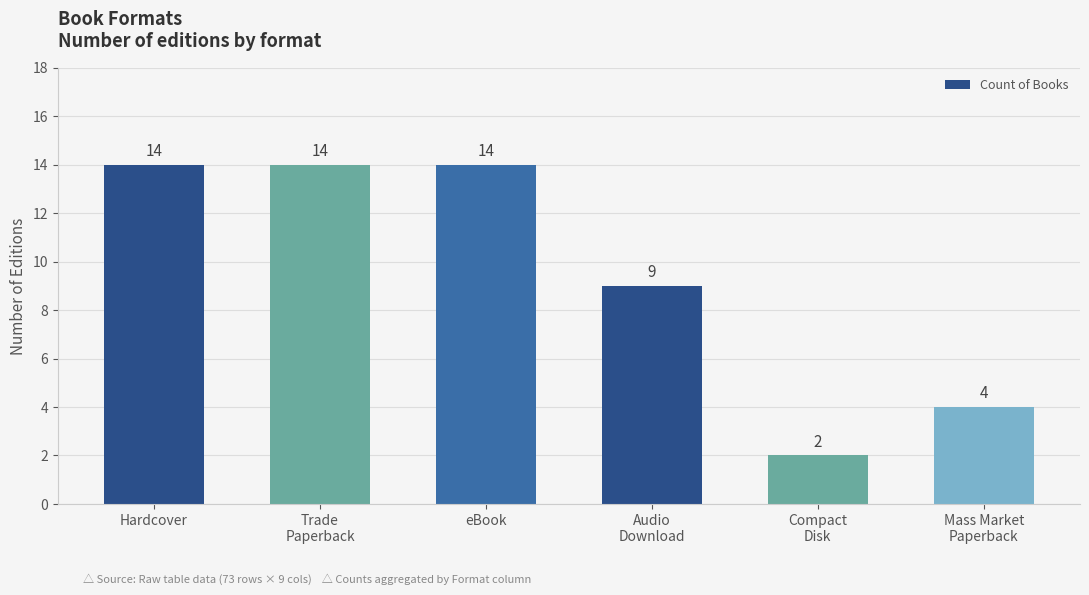

Which has a higher value, Compact
Disk or Hardcover?

Hardcover